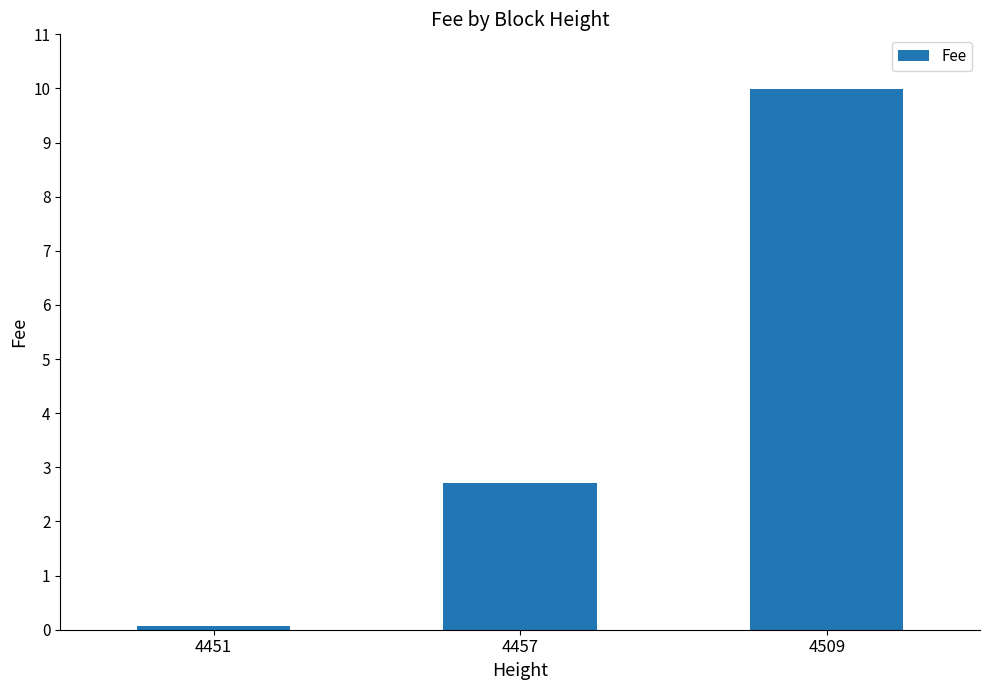

Approximately how many times larger is the value at 4509 compared to 4457?

3.7